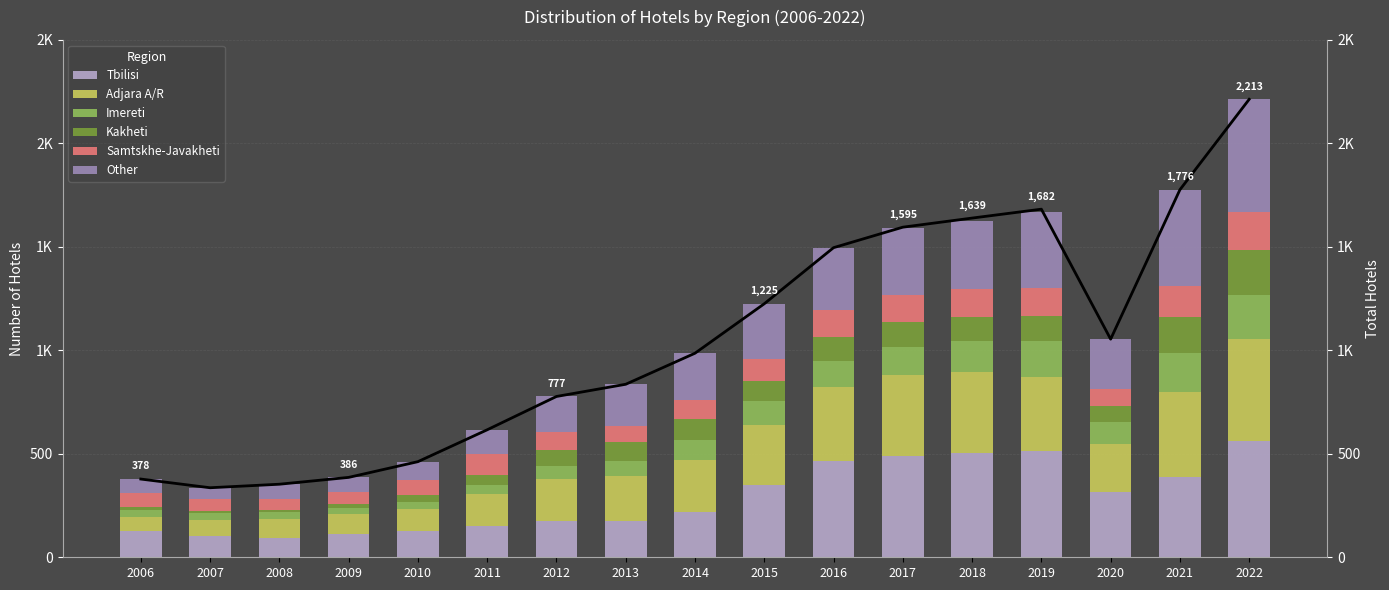

What is the difference between the second highest and minimum values in the Other series?

407